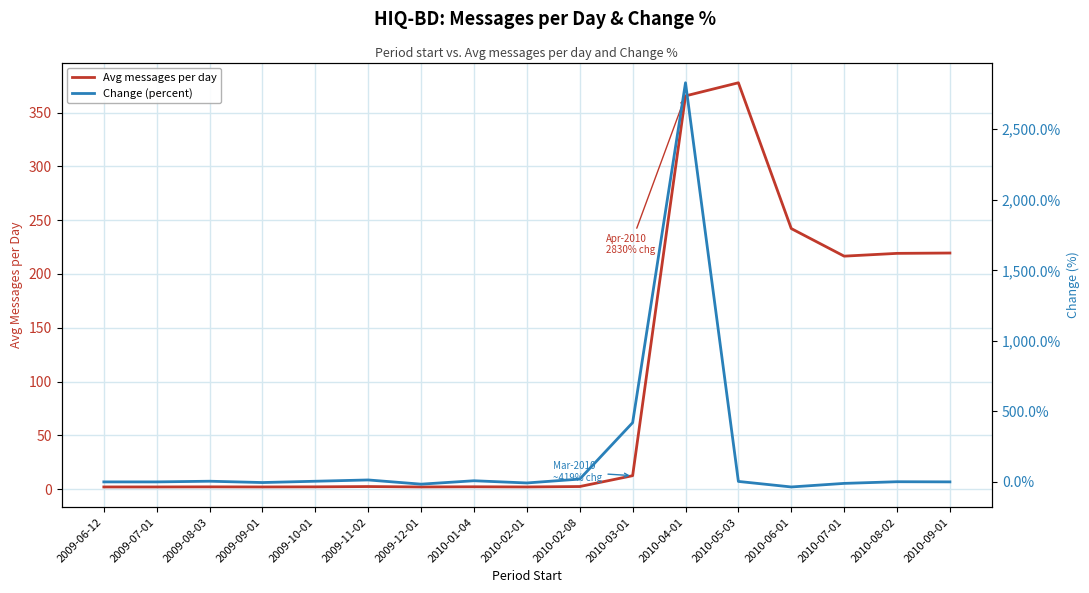

What is the label of the 16th point from the right?

2009-07-01